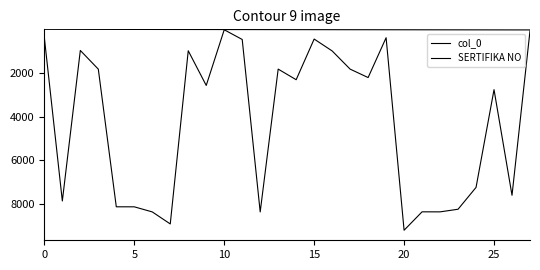

What is the value of the col_0 point at the 12th from the left?

12